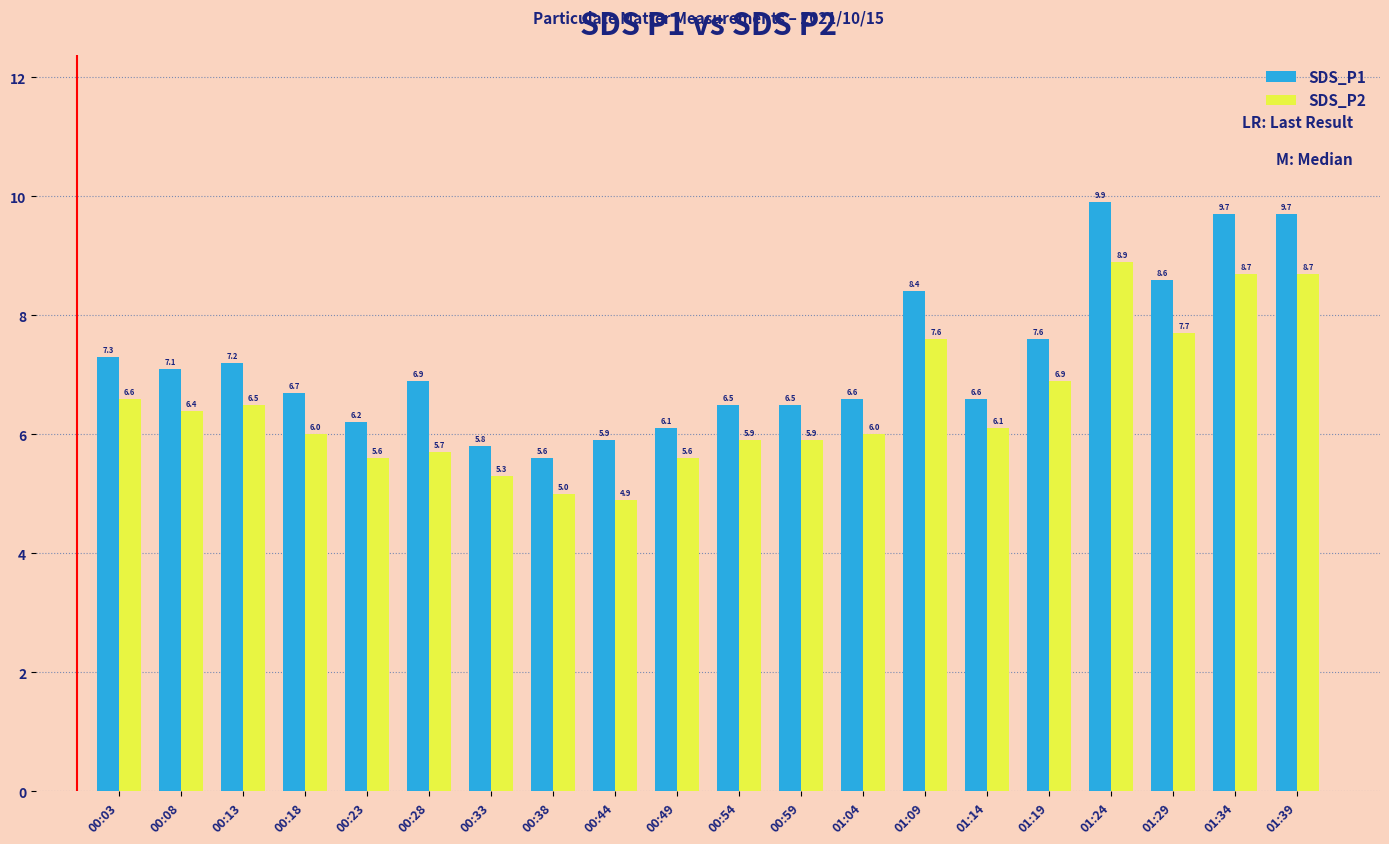

How many groups of bars are there?

20